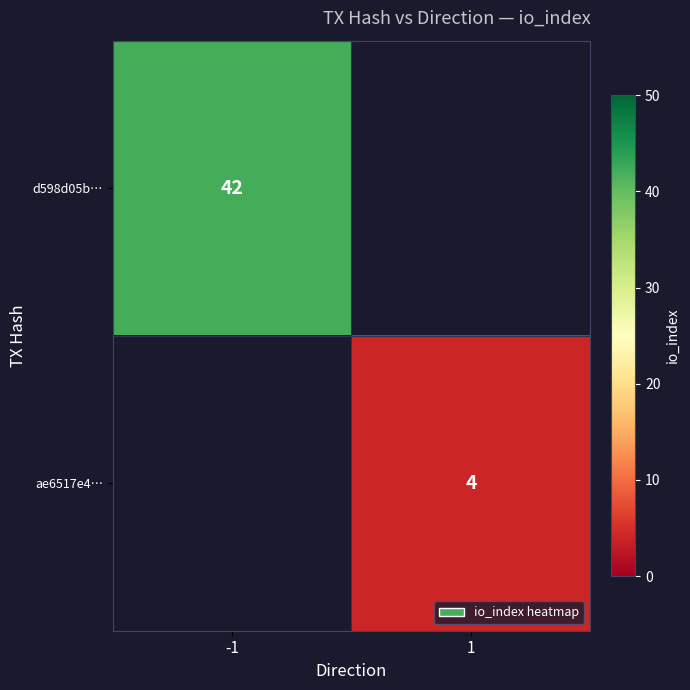

True or false: ae6517e4… has a value of 5 at 1.

False